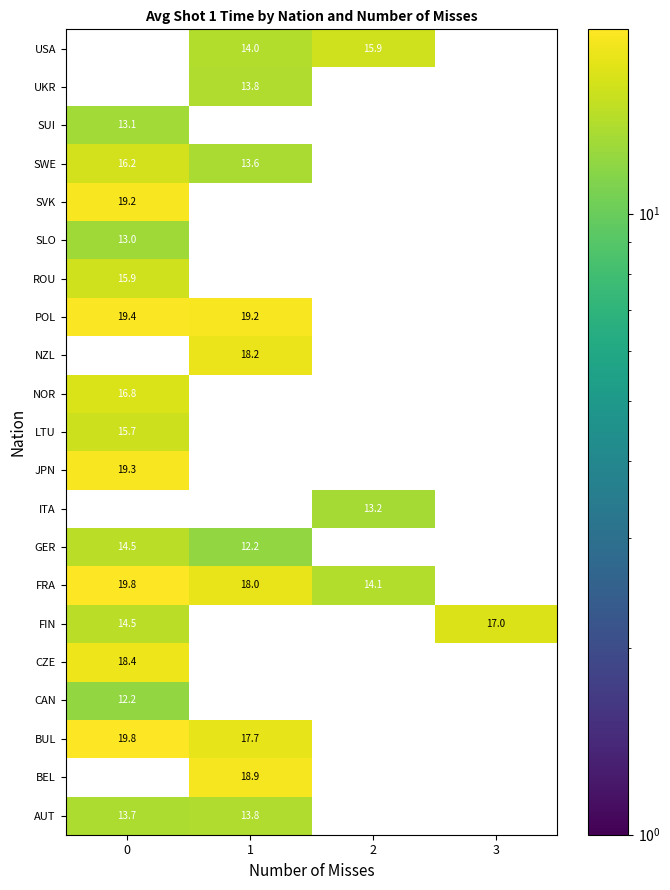

How many series are shown in this chart?

21